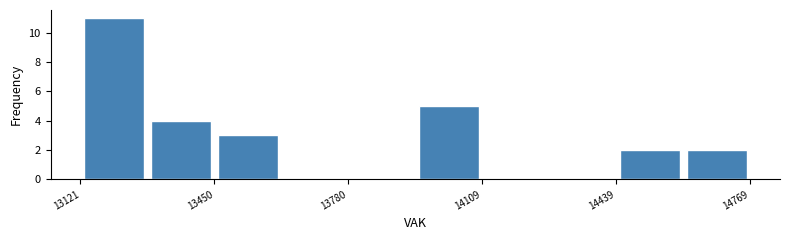

Around what value on the x-axis is the tallest bar? Give the approximate position of its centre, as read against the axis.

13200